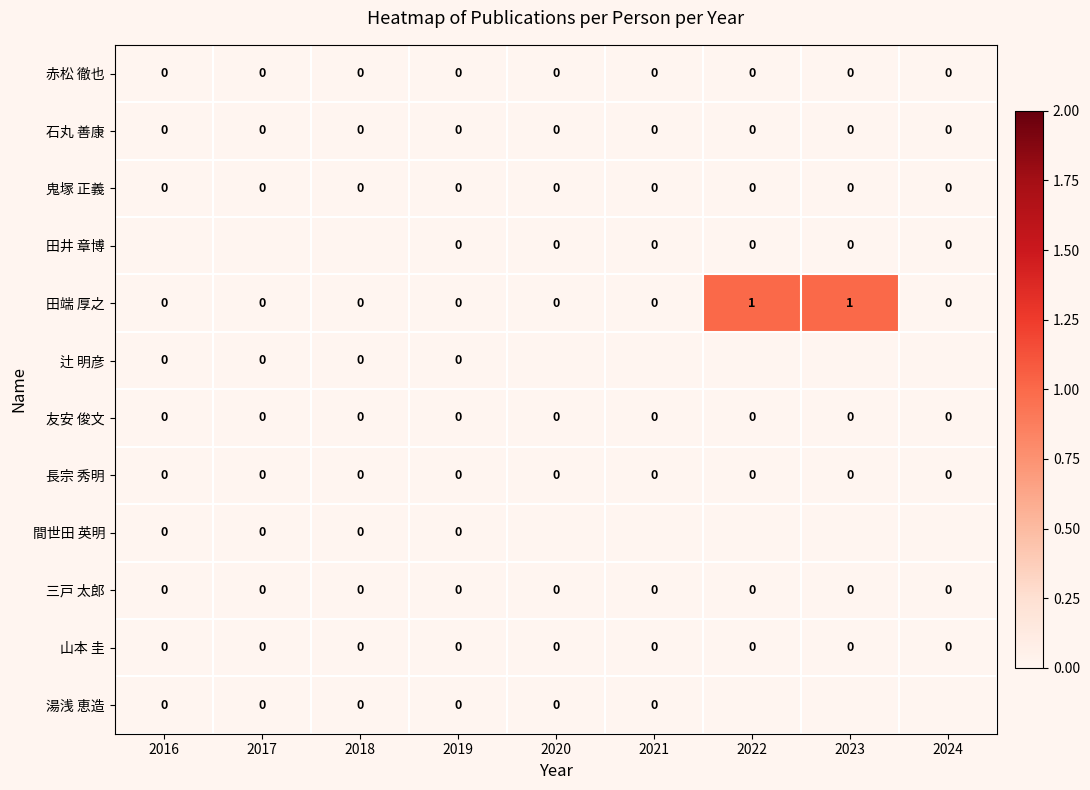

True or false: 三戸 太郎 has a value of 0 at 2018.

True